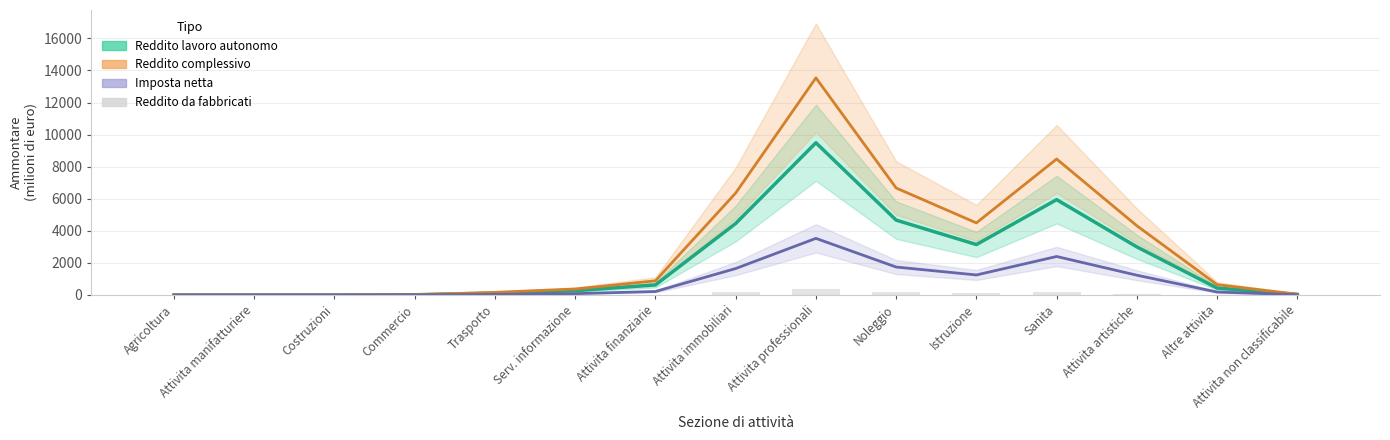

Reading right to left, what are all the values shown in this chart?

Reddito lavoro autonomo: 32.7	433.1	2999.7	5945.7	3146.2	4667.8	9492.1	4458.5	626.9	268.8	114.3	14.1	1.3	0.9	1.1
Reddito complessivo: 51.2	643.5	4315.7	8477.6	4494.4	6669.6	13537.3	6357.1	885.6	373.3	164.3	22.7	2.4	1.8	2.7
Imposta netta: 13.2	185.5	1233.2	2400.7	1249.0	1742.8	3530.4	1648.9	218.5	84.1	38.0	5.7	0.5	0.3	0.5
Reddito da fabbricati: 1.4	14.3	93.1	183.1	102.5	192.6	397.1	186.9	24.4	7.4	3.1	0.4	0.1	0.1	0.2